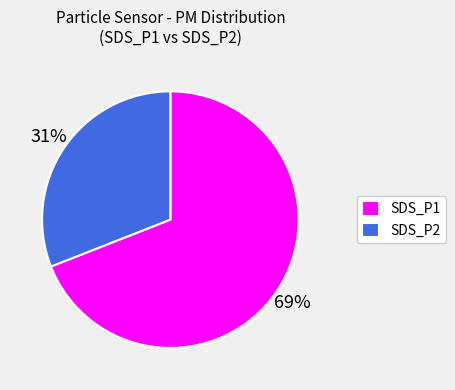

Is there any slice that represents more than half of the pie?

Yes